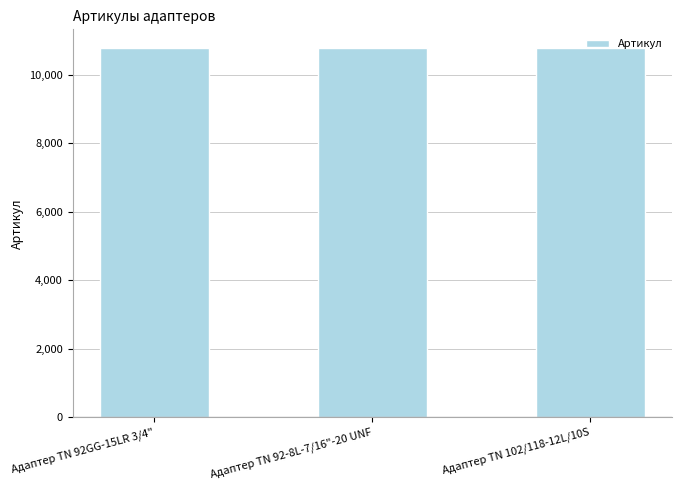

Are the bars horizontal?

No